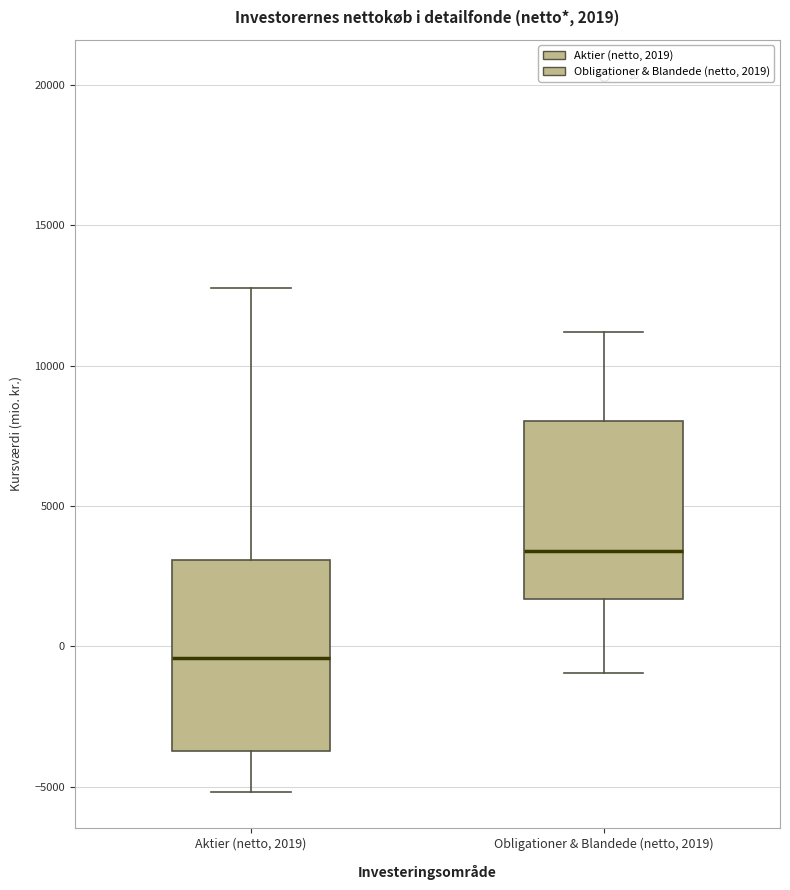

Which box has the lowest median line?

Aktier (netto, 2019)